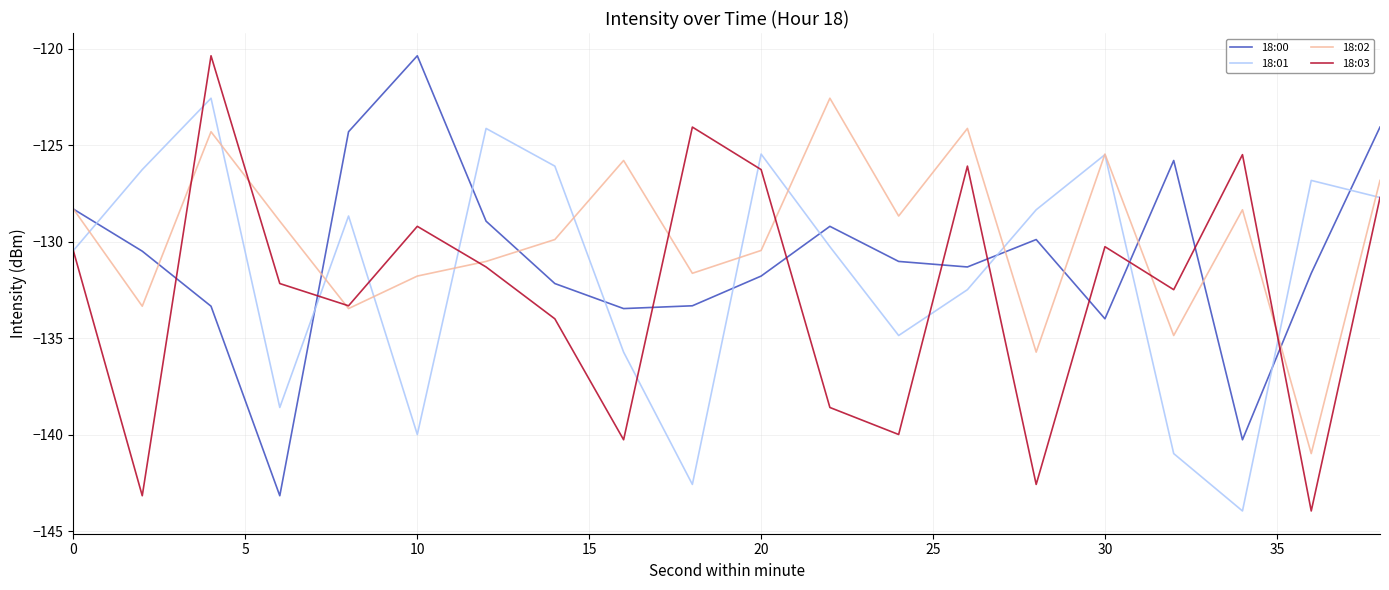

What is the maximum value for 18:00?

-120.4